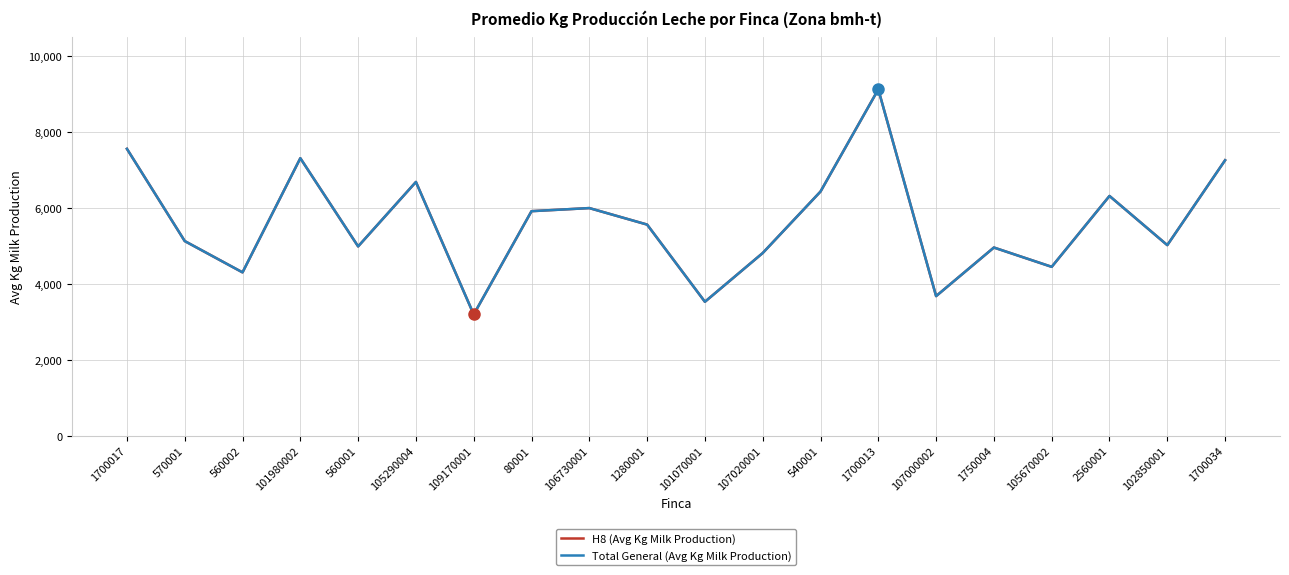

Is it true that Total General (Avg Kg Milk Production) equals 5916.6 at 80001?

True